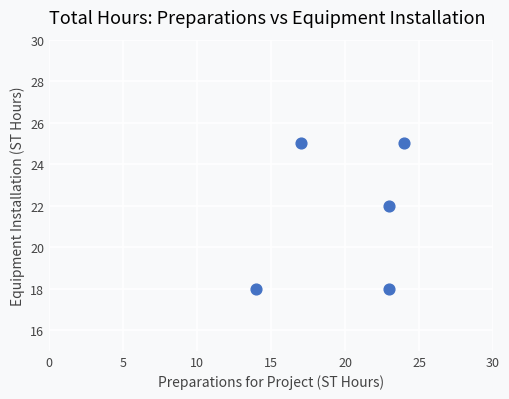

What Y value in the scatter plot is closest to 21?

22